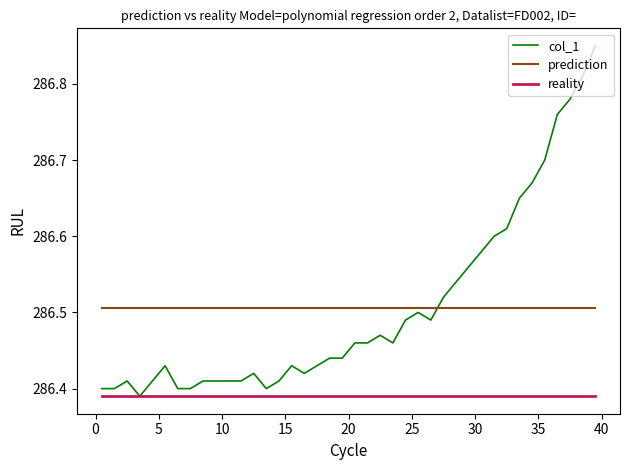

Which series has the widest spread of values?

col_1